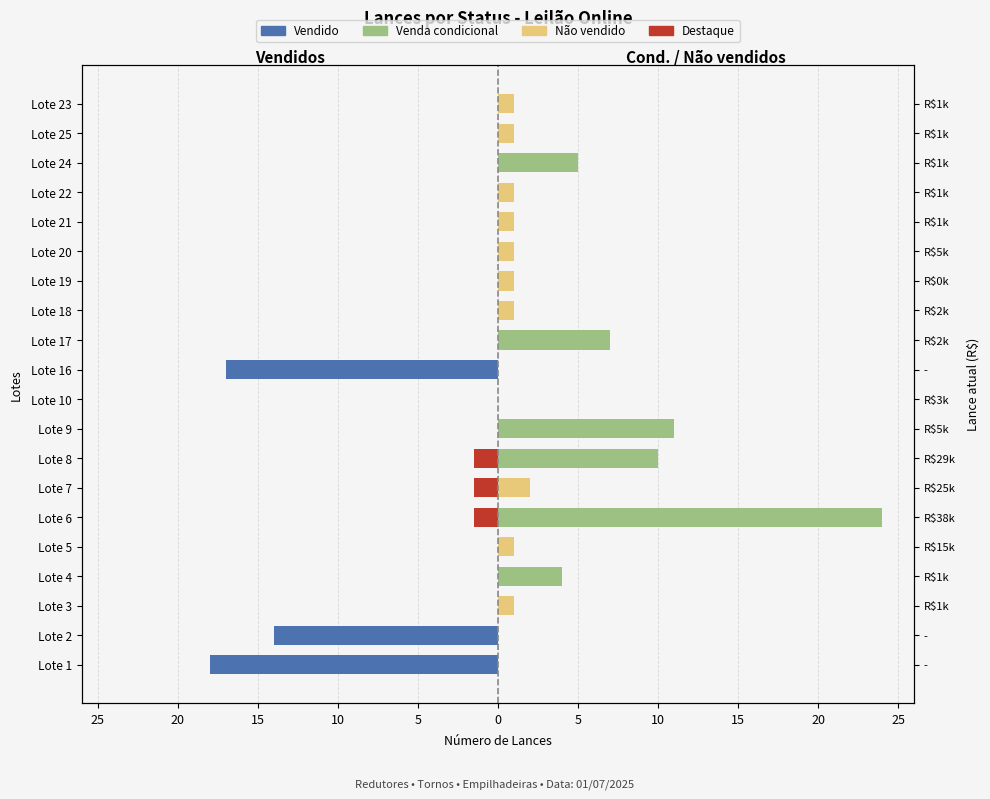

Which series has the largest total across all categories?

Venda condicional